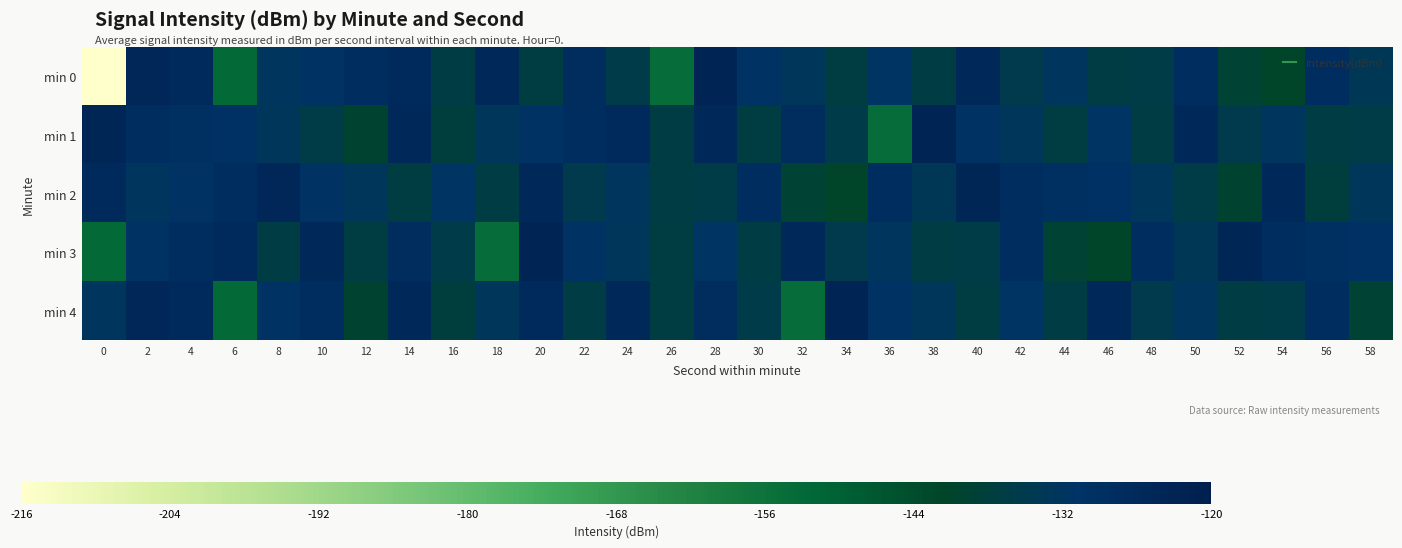

What is the total value across all series at 34?

-673.2